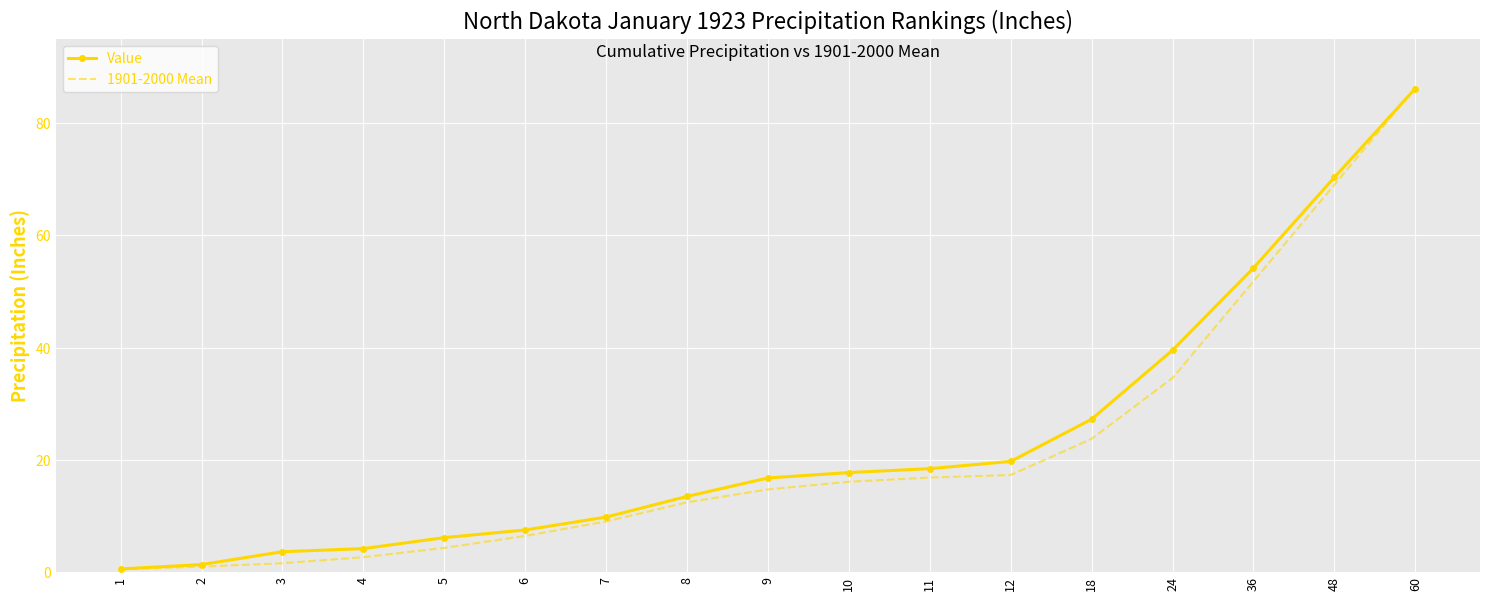

Between 8 and 10, which series saw the biggest shift?

Value